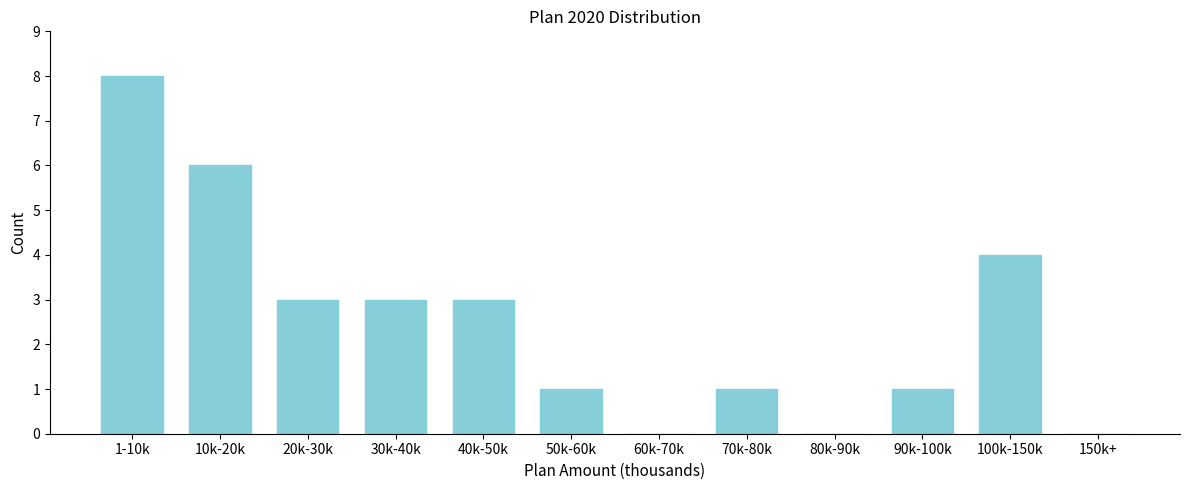

Reading left to right, extract all data points from this chart.

1-10k=8	10k-20k=6	20k-30k=3	30k-40k=3	40k-50k=3	50k-60k=1	60k-70k=0	70k-80k=1	80k-90k=0	90k-100k=1	100k-150k=4	150k+=0